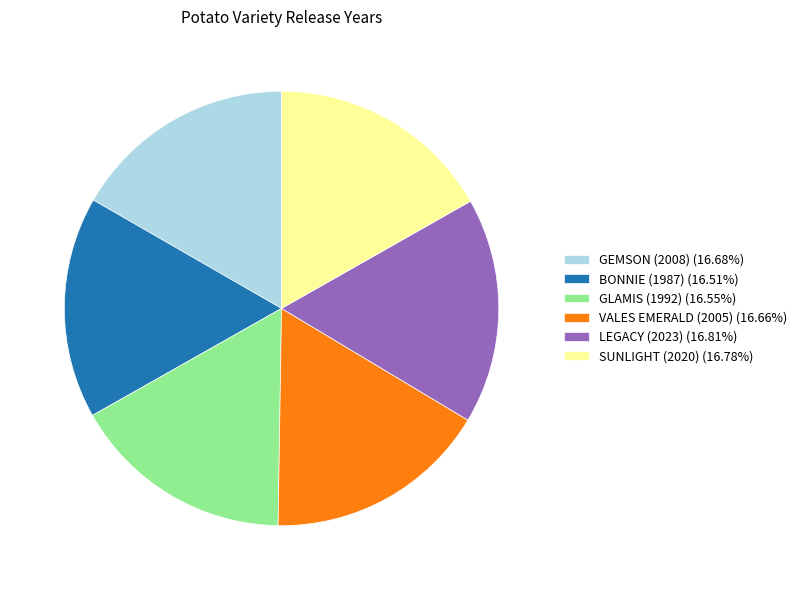

Count the number of slices in the pie.

6